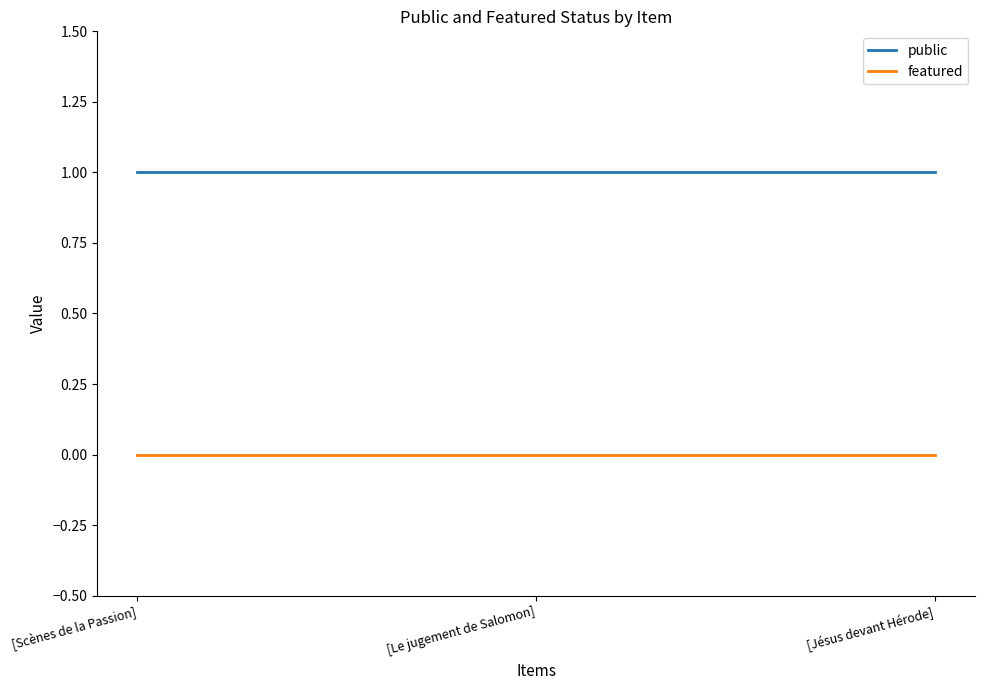

Is the value of featured at [Scènes de la Passion] greater than the value of public at [Le jugement de Salomon]?

No